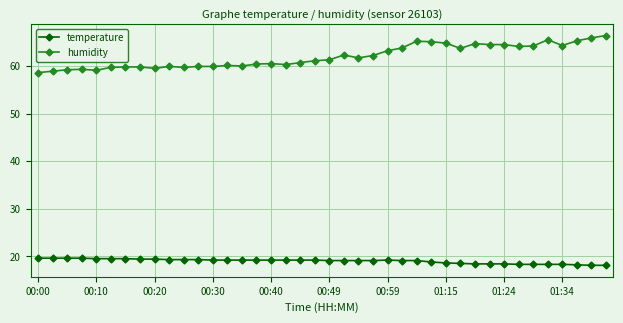

What is the sum of all humidity values?

2479.1